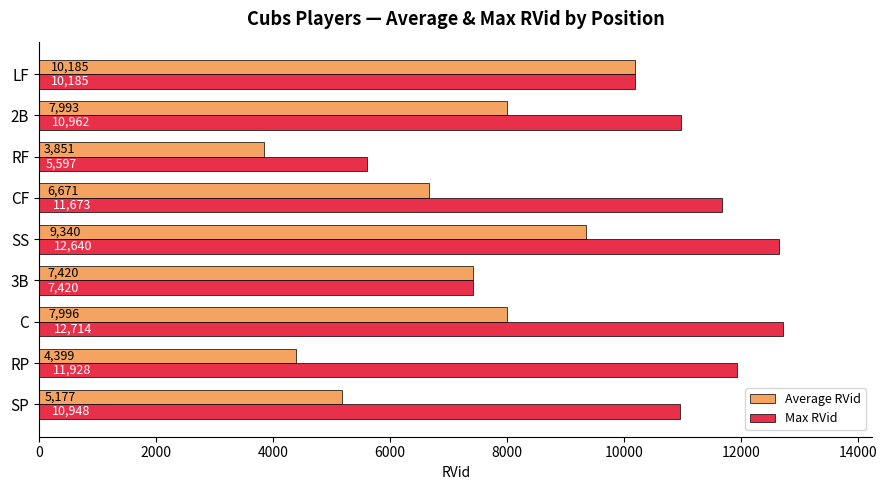

What is the total value across all series at 3B?

14840